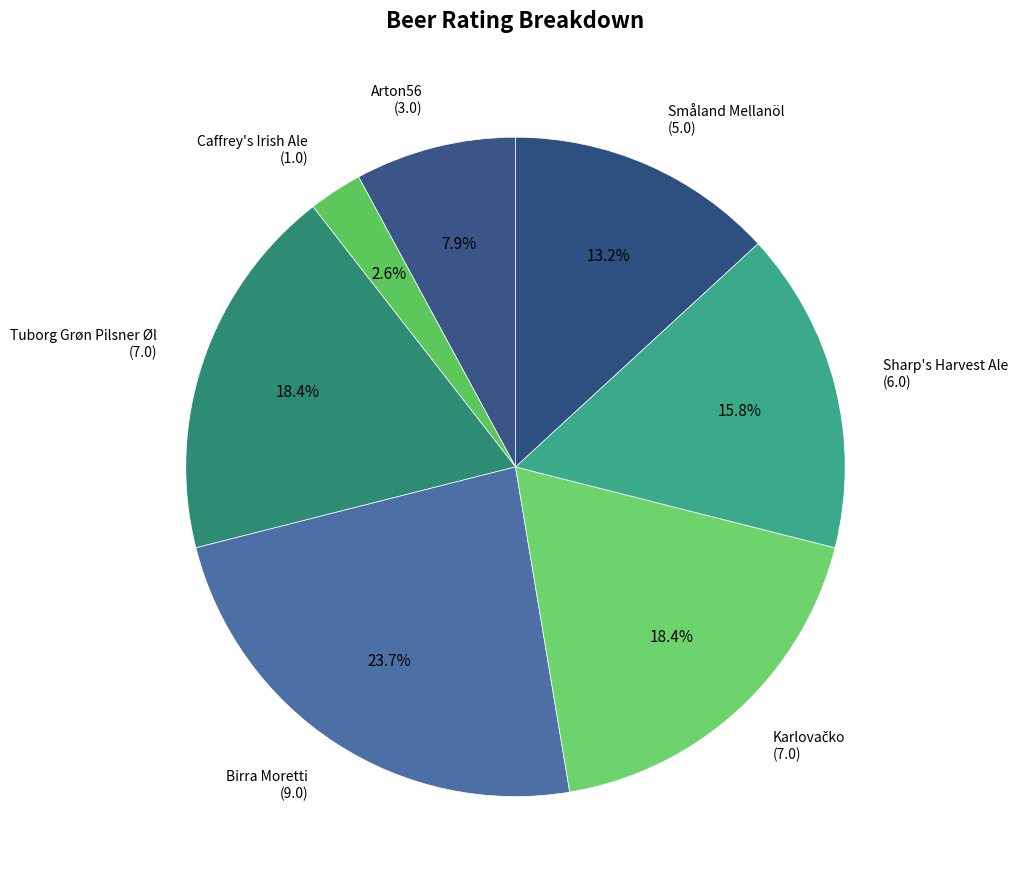

How many segments does this pie chart have?

7